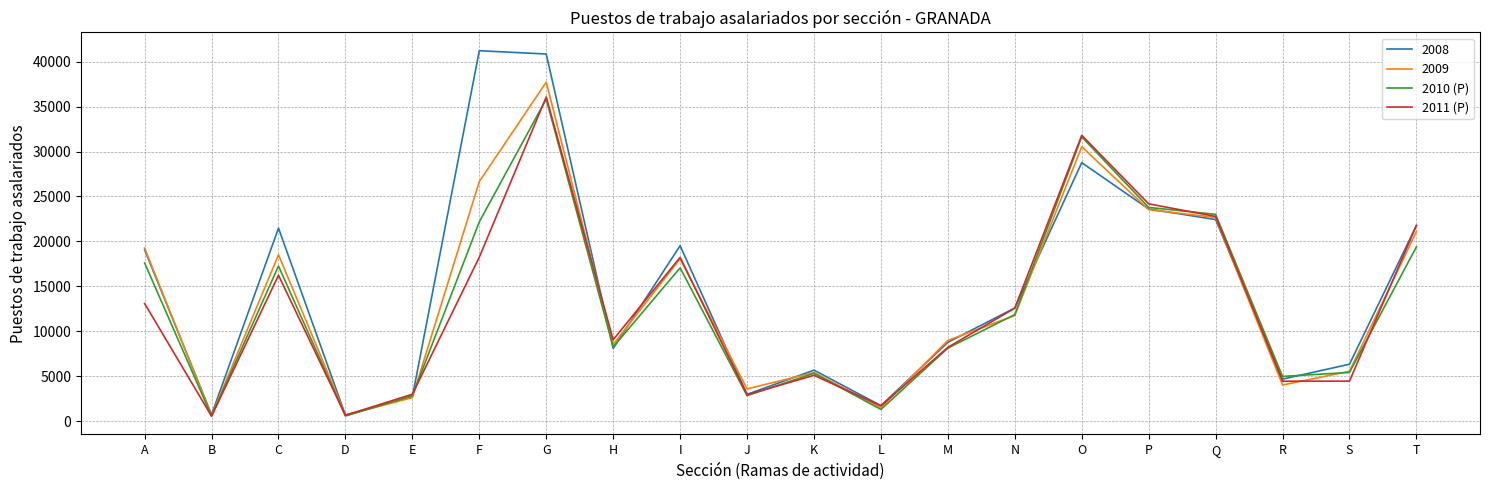

What is the difference between the maximum and second lowest values in the 2010 (P) series?

35268